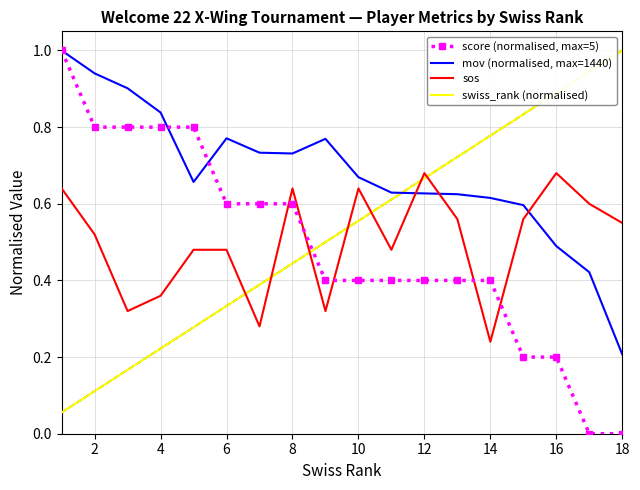

True or false: swiss_rank (normalised) and sos cross at least once.

True